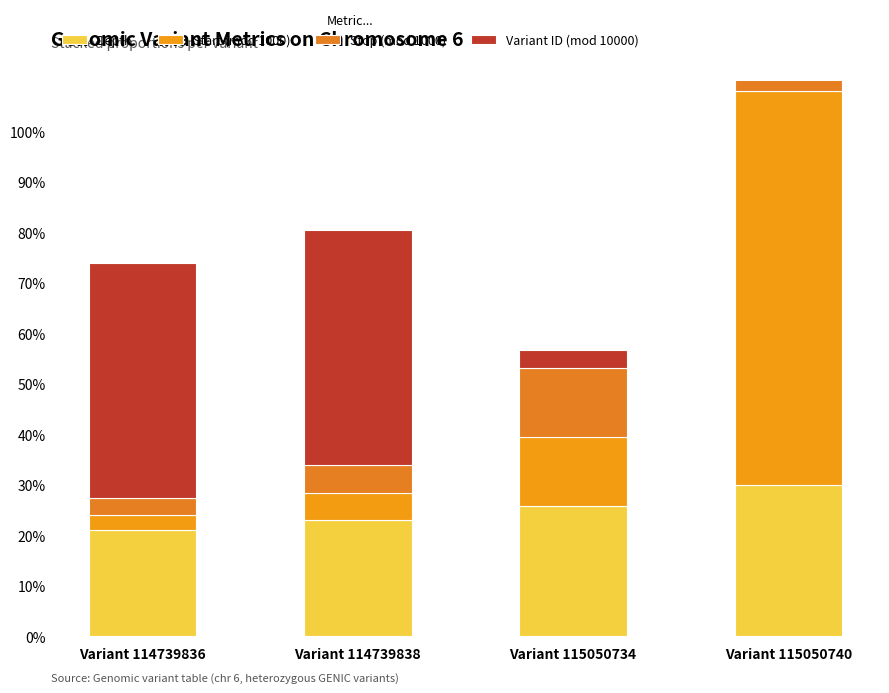

What is the average value of the Stop (mod 1000) series?

25.0